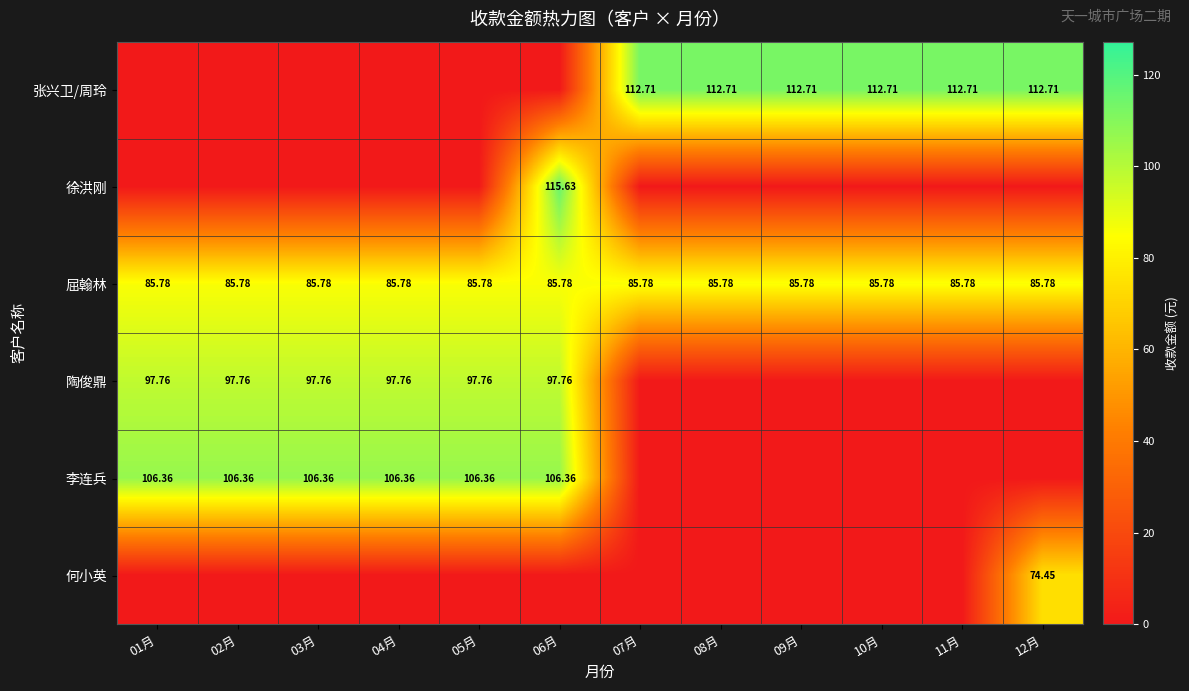

Which category has the lowest value in the 徐洪刚 series?

01月